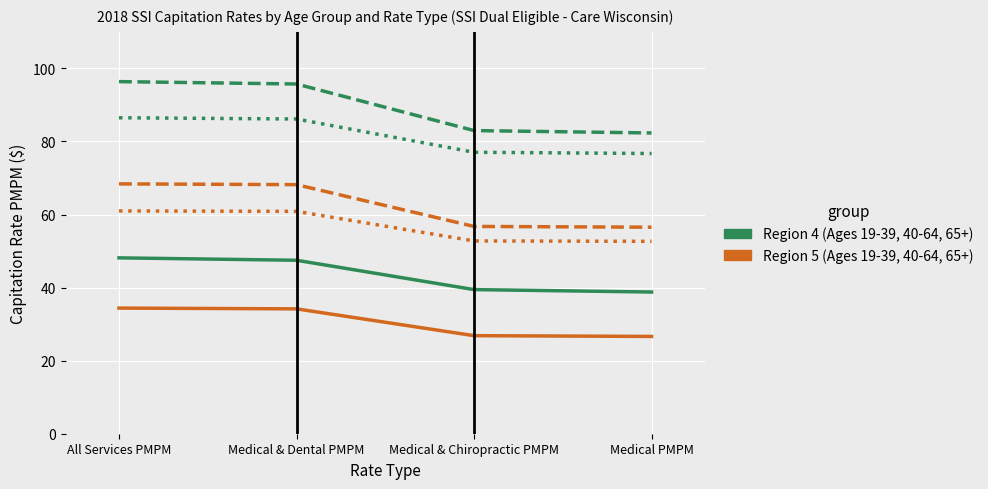

What position from the left is Medical & Chiropractic PMPM?

3